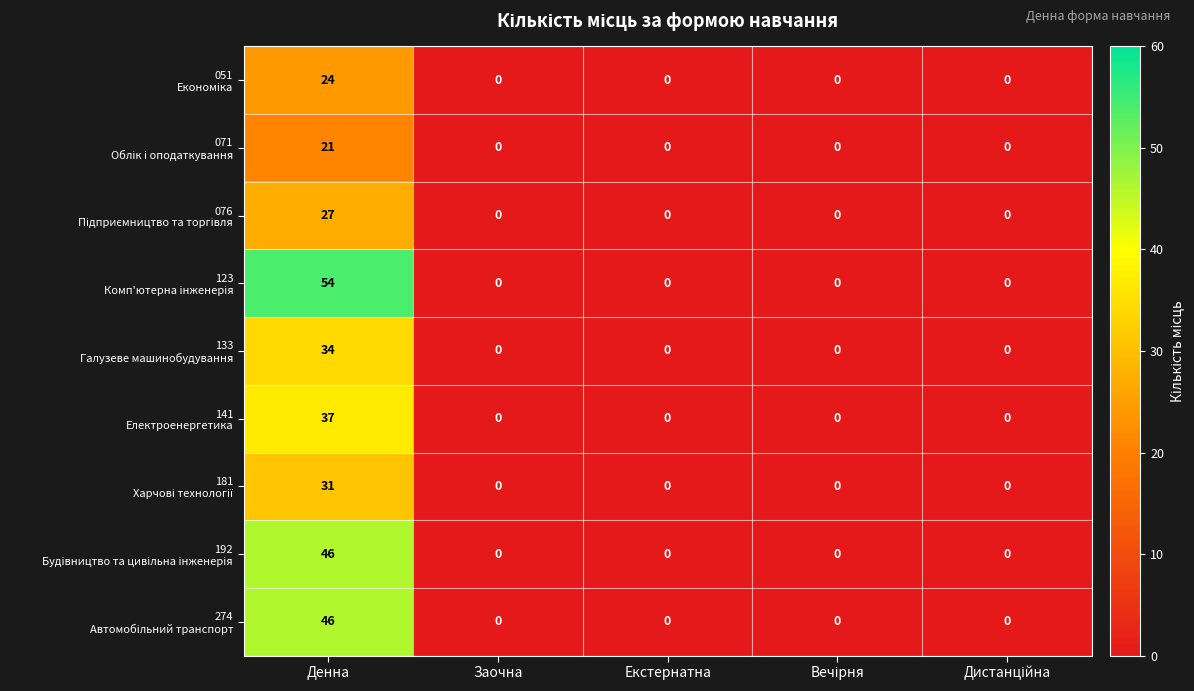

At which category is the sum across all series the highest?

Денна